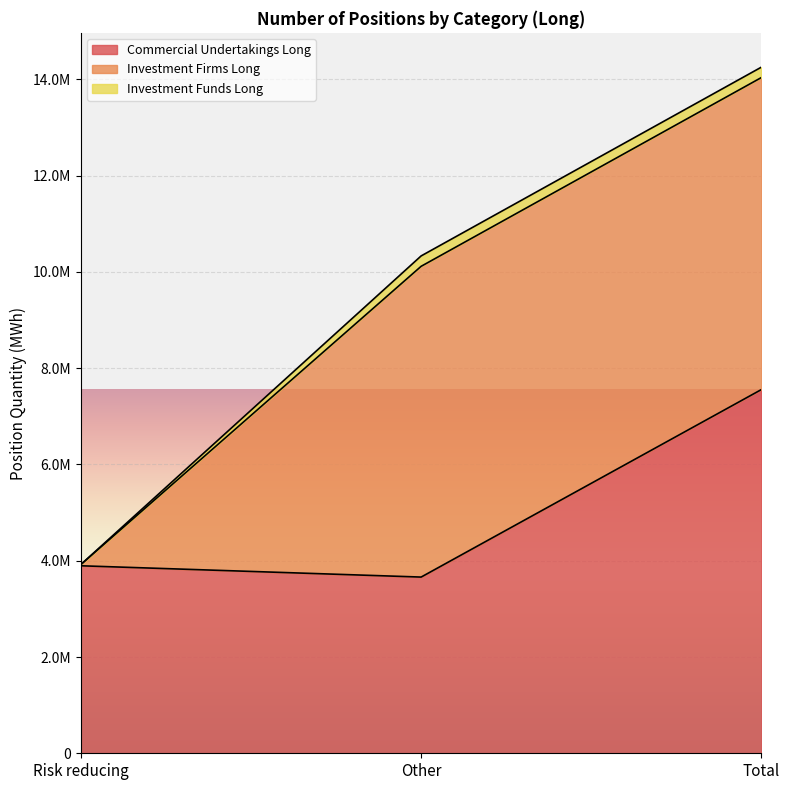

What are all the series names shown in the legend?

Commercial Undertakings Long, Investment Firms Long, Investment Funds Long